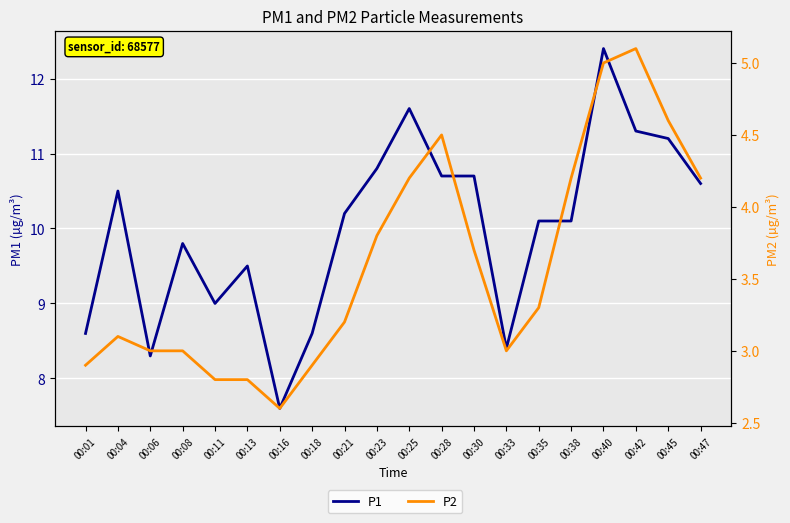

Where does the P2 series first go above 3?

00:04